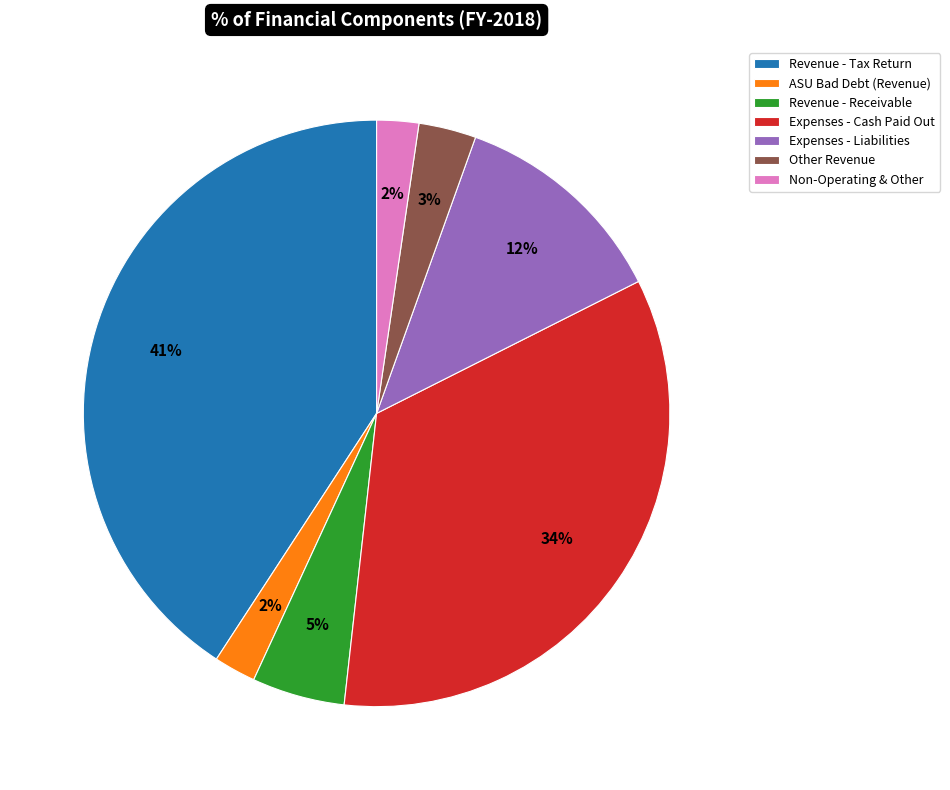

How many slices are in this pie chart?

7